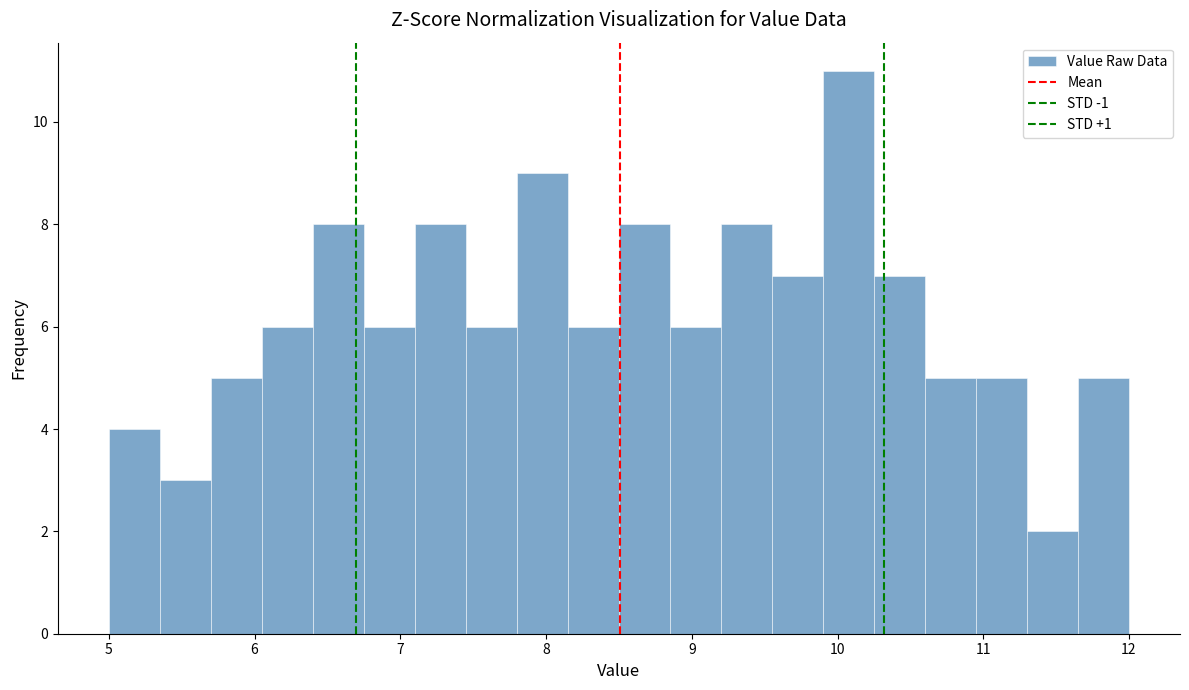

Around what value on the x-axis is the tallest bar? Give the approximate position of its centre, as read against the axis.

10.1